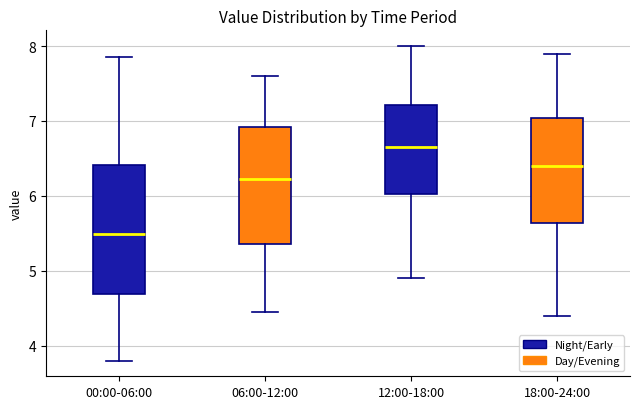

Reading left to right, transcribe this box plot: for each box, give where its median line is, the range the box spans, and where its two whiskers end, as read against the y-axis. The values are not printed on the chart, so give them approximately, as read against the axis.

00:00-06:00: median 5.5, box 4.7 to 6.4, whiskers 3.8 to 7.9
06:00-12:00: median 6.2, box 5.4 to 6.9, whiskers 4.5 to 7.6
12:00-18:00: median 6.7, box 6.0 to 7.2, whiskers 4.9 to 8.0
18:00-24:00: median 6.4, box 5.6 to 7.0, whiskers 4.4 to 7.9